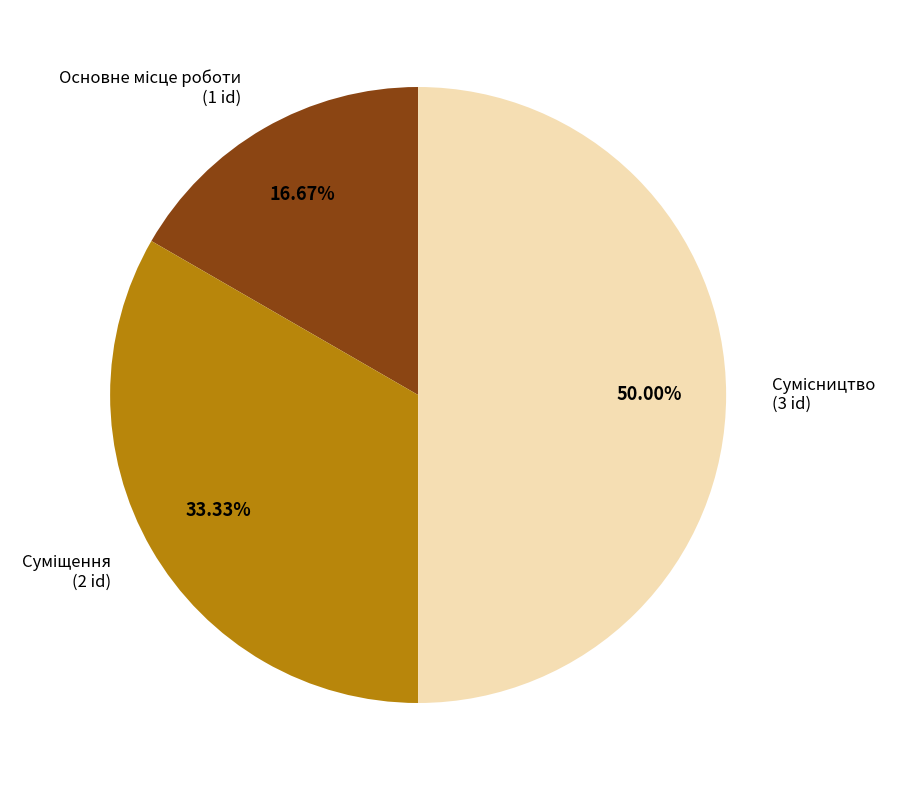

Count the number of slices in the pie.

3